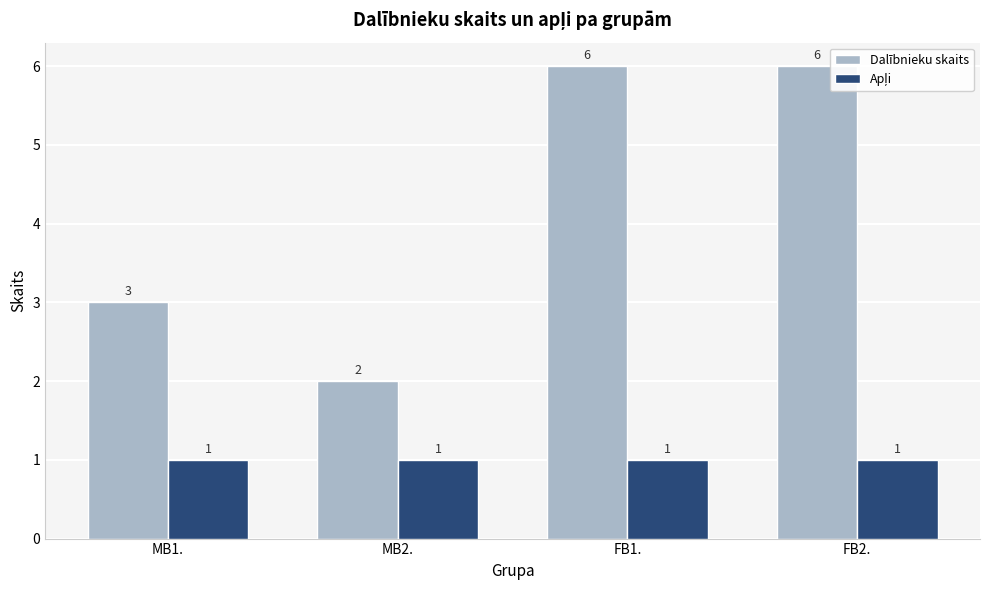

What is the maximum value shown in the chart?

6